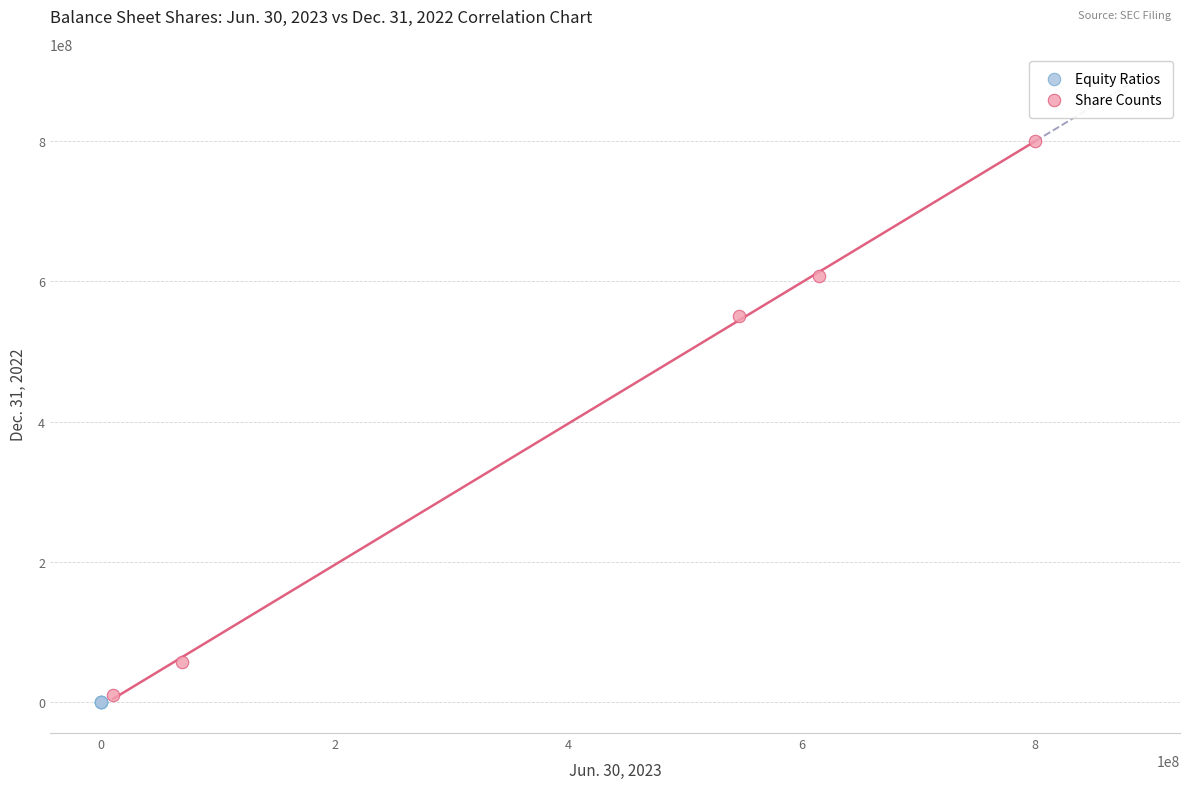

What are all the series names shown in the legend?

Equity Ratios, Share Counts